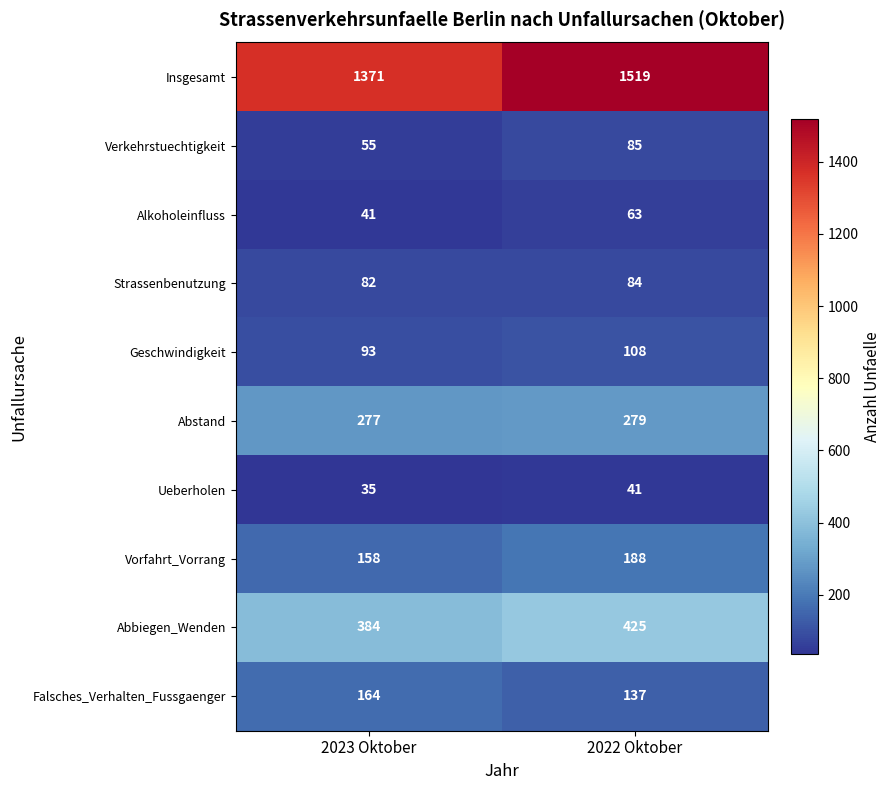

Reading right to left, what are all the values shown in this chart?

Insgesamt: 2022 Oktober=1519	2023 Oktober=1371
Verkehrstuechtigkeit: 2022 Oktober=85	2023 Oktober=55
Alkoholeinfluss: 2022 Oktober=63	2023 Oktober=41
Strassenbenutzung: 2022 Oktober=84	2023 Oktober=82
Geschwindigkeit: 2022 Oktober=108	2023 Oktober=93
Abstand: 2022 Oktober=279	2023 Oktober=277
Ueberholen: 2022 Oktober=41	2023 Oktober=35
Vorfahrt_Vorrang: 2022 Oktober=188	2023 Oktober=158
Abbiegen_Wenden: 2022 Oktober=425	2023 Oktober=384
Falsches_Verhalten_Fussgaenger: 2022 Oktober=137	2023 Oktober=164